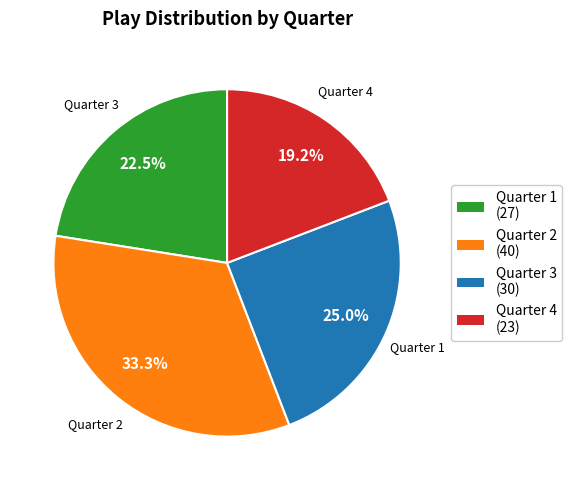

How many slices are in this pie chart?

4